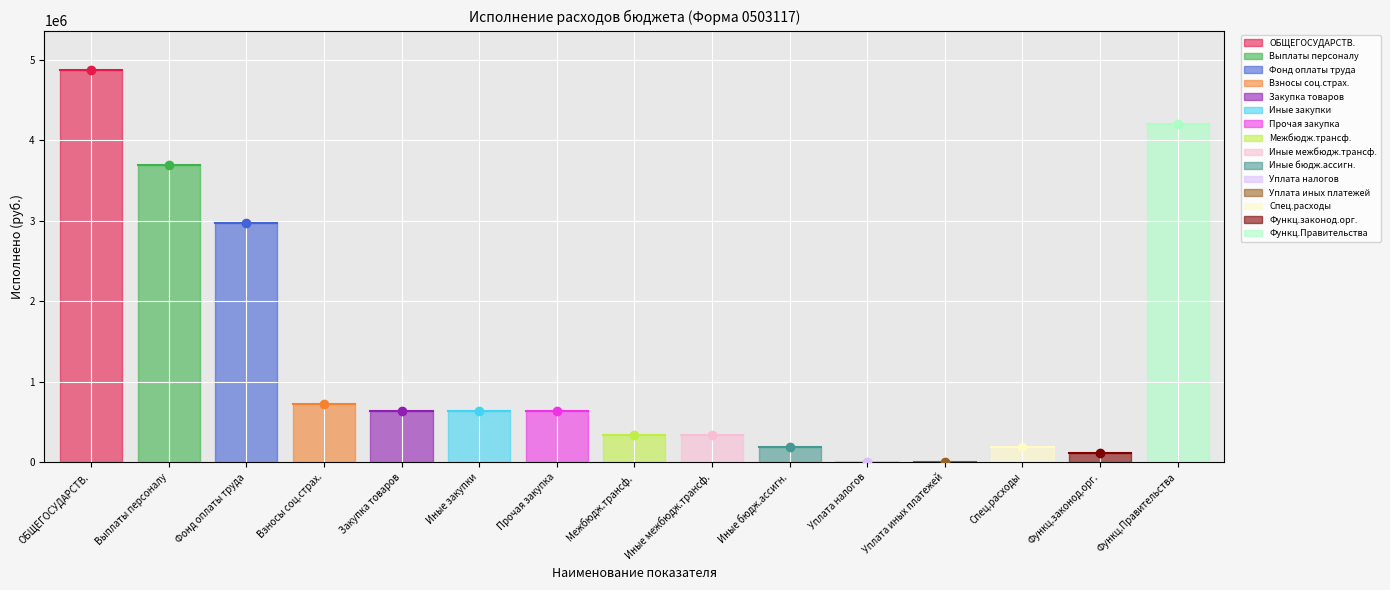

What is the greatest value displayed?

4874332.5